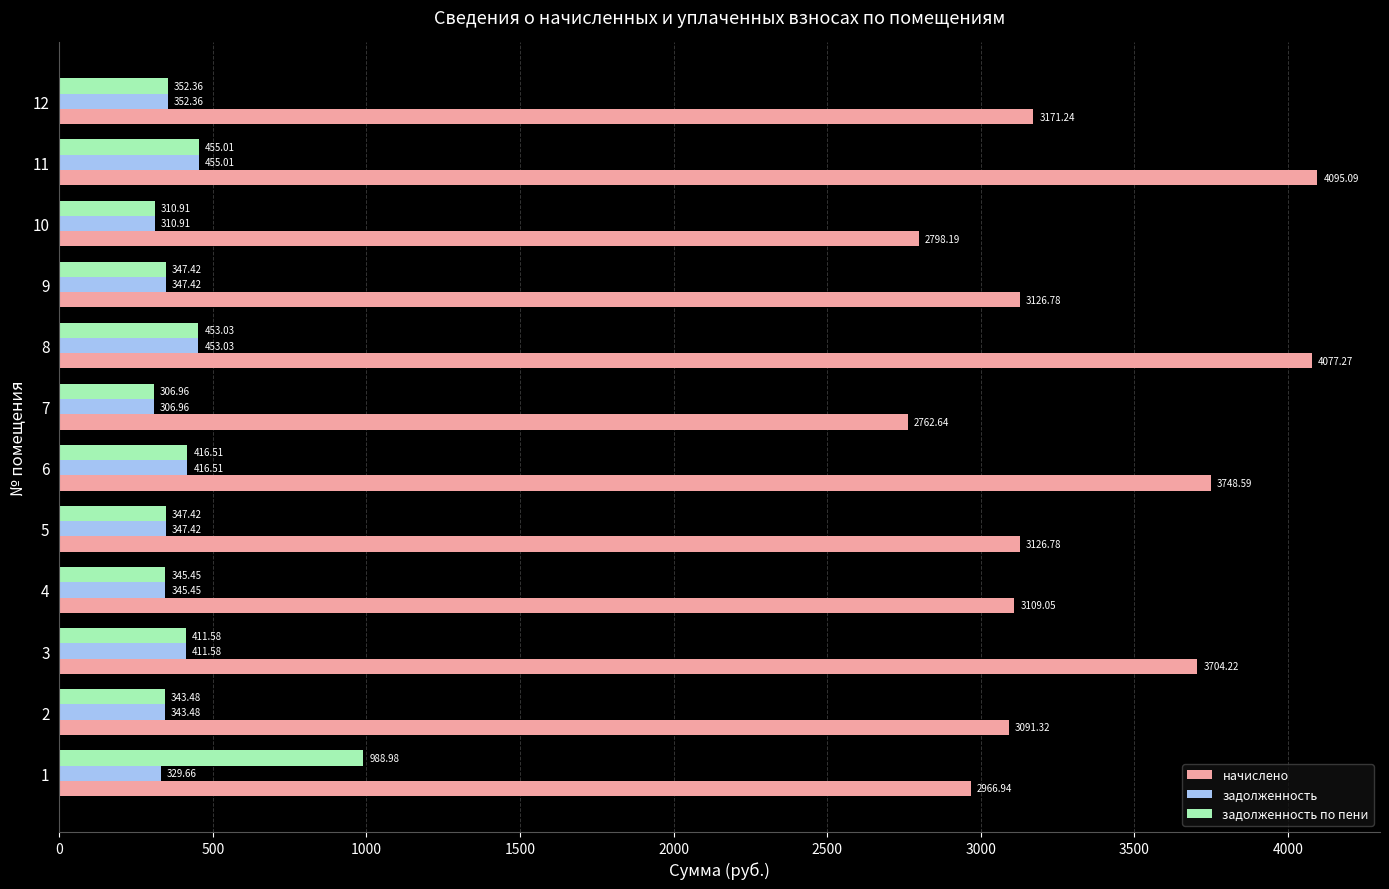

What is the difference between the maximum and minimum values in the задолженность по пени series?

682.0